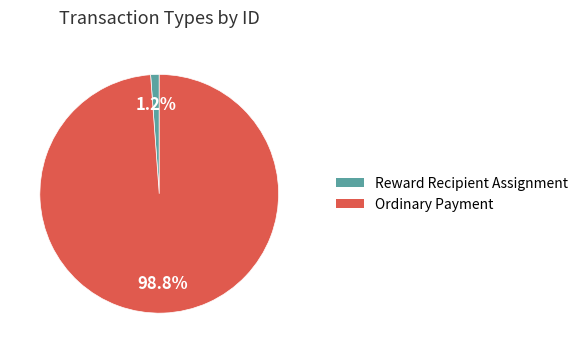

Which category accounts for the majority?

Ordinary Payment